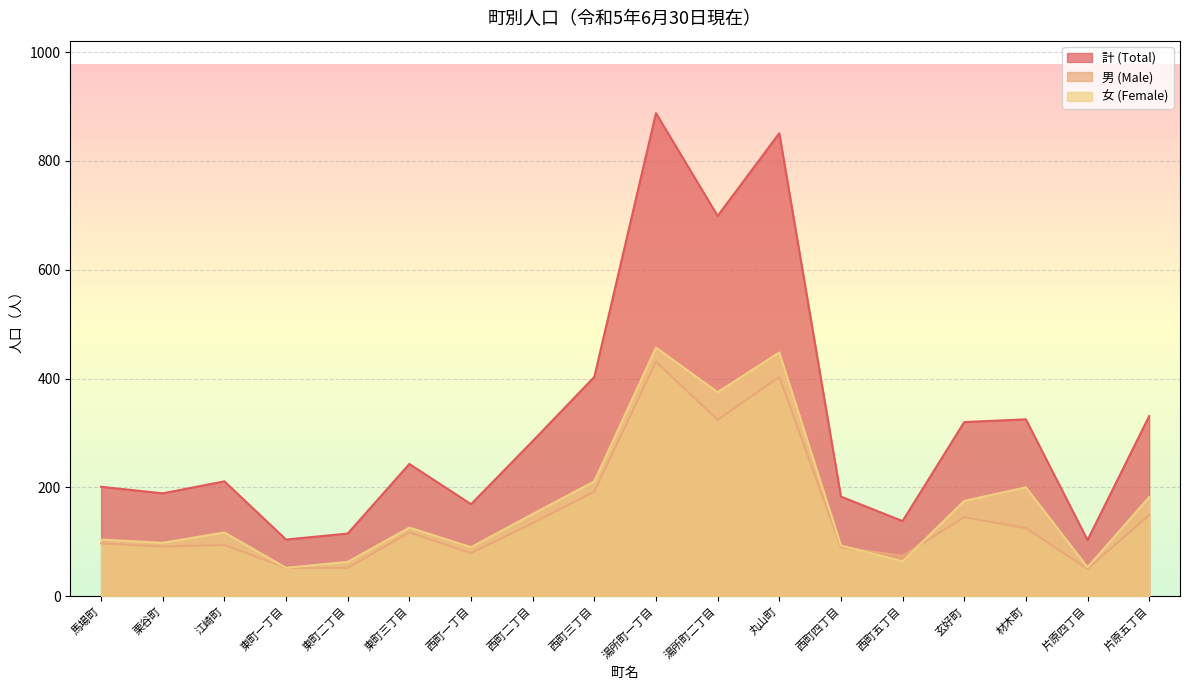

Read the 男 (Male) value at 丸山町, to the nearest 50.

400